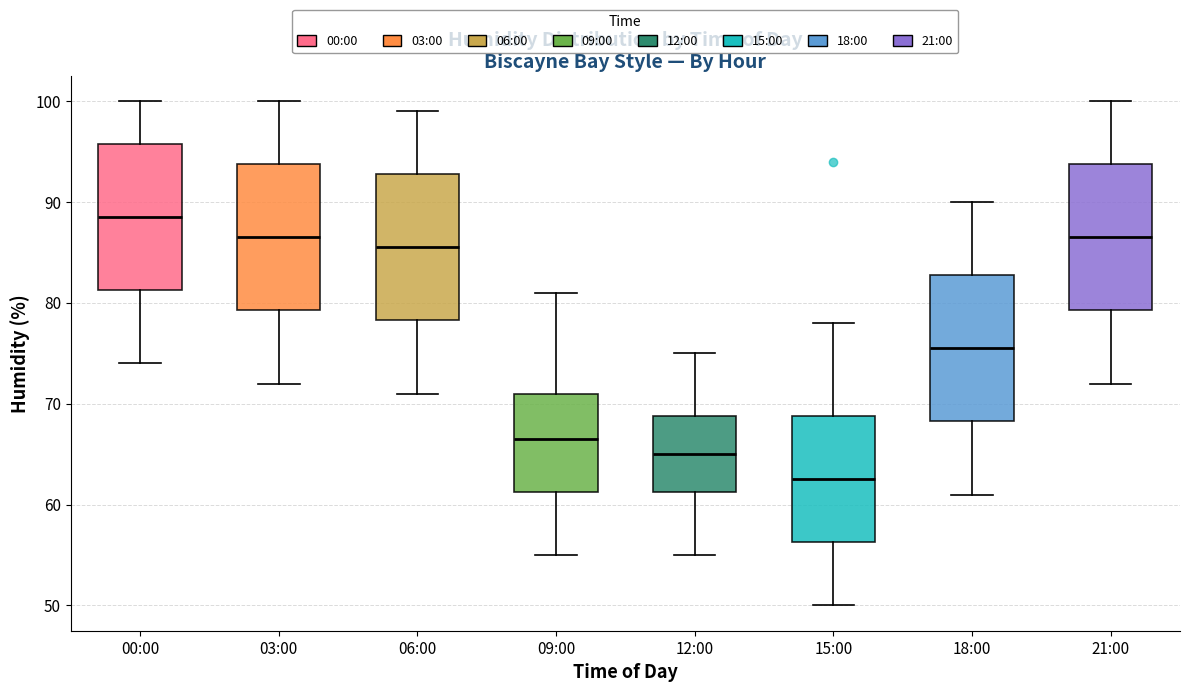

Where does the upper whisker of the box for 03:00 end on the y-axis? The values are not printed on the chart, so give them approximately, as read against the axis.

100